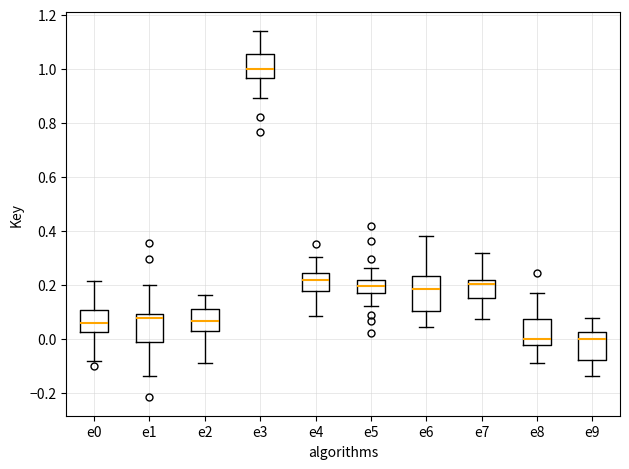

Reading left to right, transcribe this box plot: for each box, give where its median line is, the range the box spans, and where its two whiskers end, as read against the y-axis. The values are not printed on the chart, so give them approximately, as read against the axis.

e0: median 0.06, box 0.02 to 0.10, whiskers -0.08 to 0.22
e1: median 0.08, box -0.02 to 0.10, whiskers -0.14 to 0.20
e2: median 0.06, box 0.02 to 0.12, whiskers -0.10 to 0.16
e3: median 1.00, box 0.96 to 1.06, whiskers 0.90 to 1.14
e4: median 0.22, box 0.18 to 0.24, whiskers 0.08 to 0.30
e5: median 0.20, box 0.18 to 0.22, whiskers 0.12 to 0.26
e6: median 0.18, box 0.10 to 0.24, whiskers 0.04 to 0.38
e7: median 0.20, box 0.16 to 0.22, whiskers 0.08 to 0.32
e8: median 0.00, box -0.02 to 0.08, whiskers -0.08 to 0.18
e9: median 0.00, box -0.08 to 0.02, whiskers -0.14 to 0.08